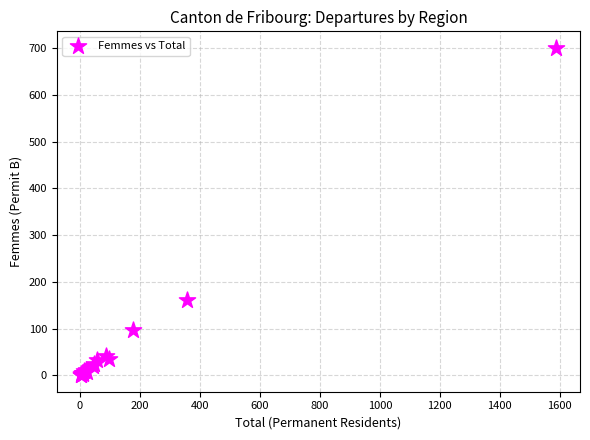

What Y value in the scatter plot is closest to 350?

162